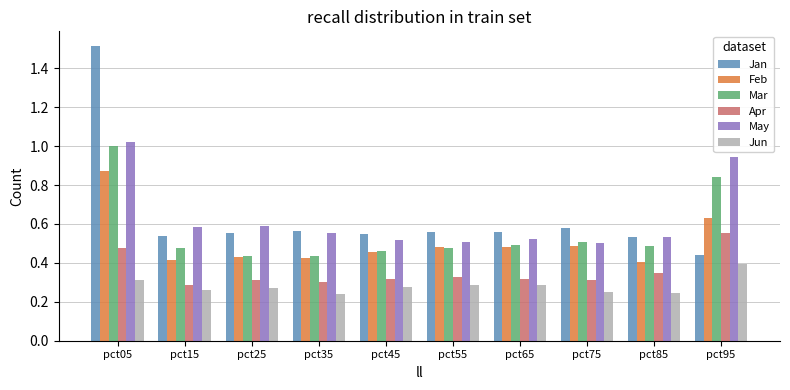

At which category is the sum across all series the highest?

pct05